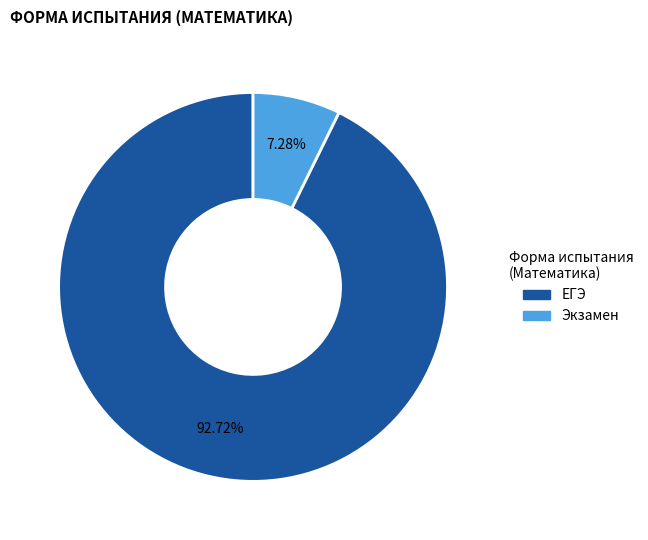

To the nearest percent, what is the difference between the largest and smallest slice percentages?

85%